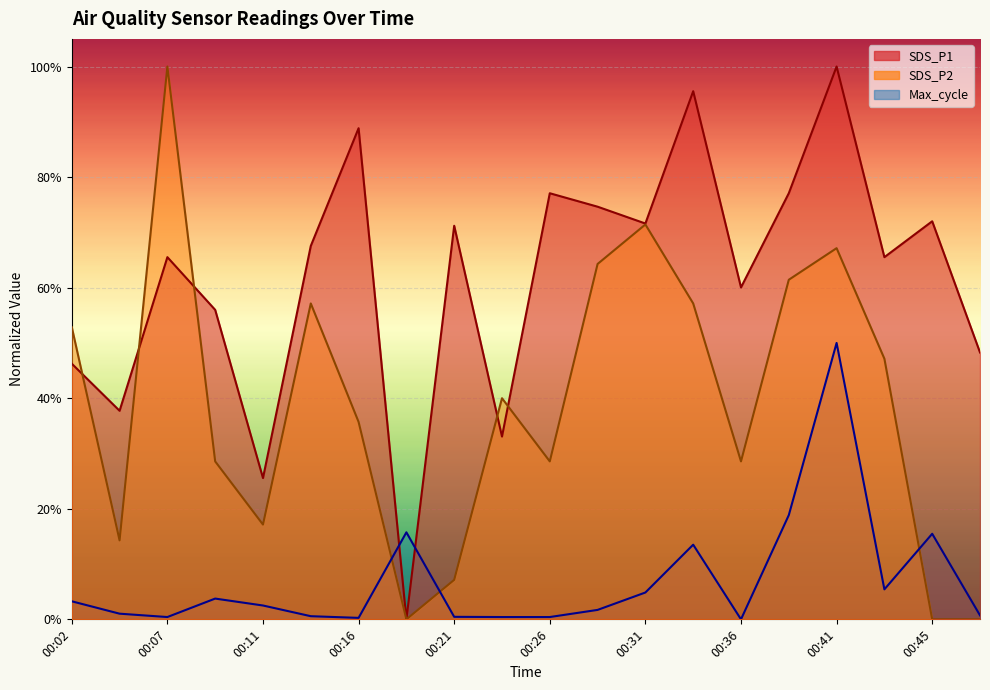

How many values in Max_cycle are above zero?

19